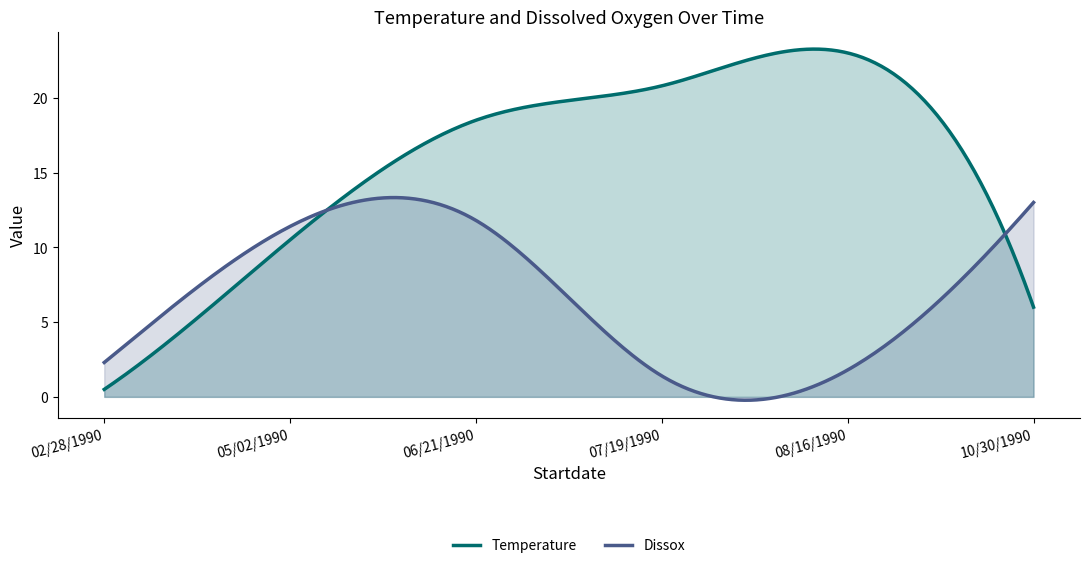

Reading right to left, list all the values displayed in this chart.

Temperature: 10/30/1990=6.0	08/16/1990=23.0	07/19/1990=20.8	06/21/1990=18.5	05/02/1990=10.5	02/28/1990=0.5
Dissox: 10/30/1990=13.0	08/16/1990=1.8	07/19/1990=1.4	06/21/1990=11.8	05/02/1990=11.4	02/28/1990=2.3